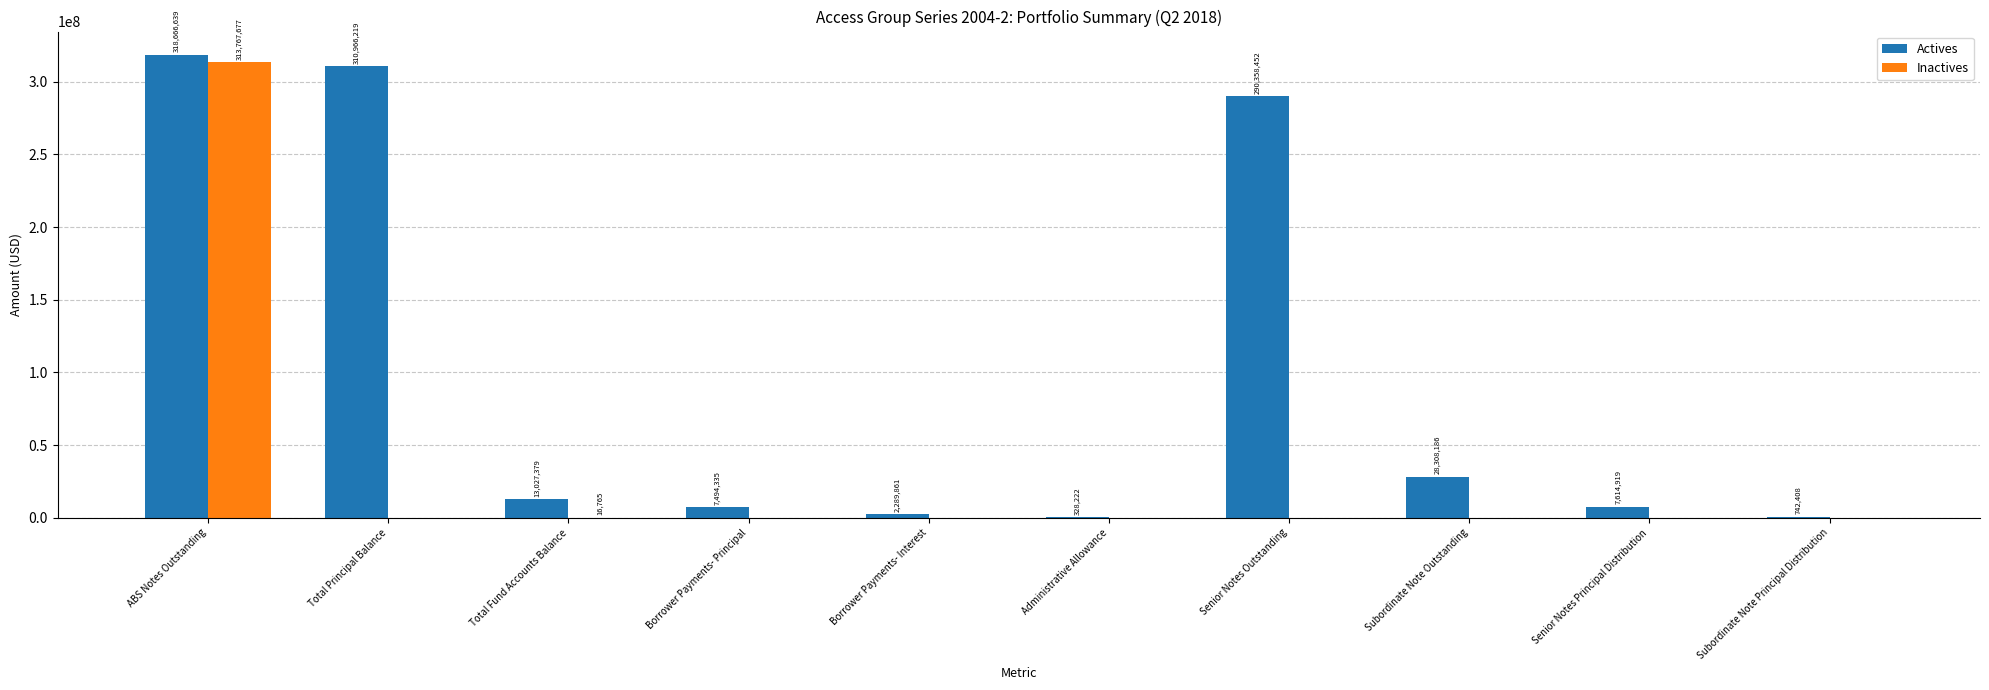

How many groups of bars are there?

10